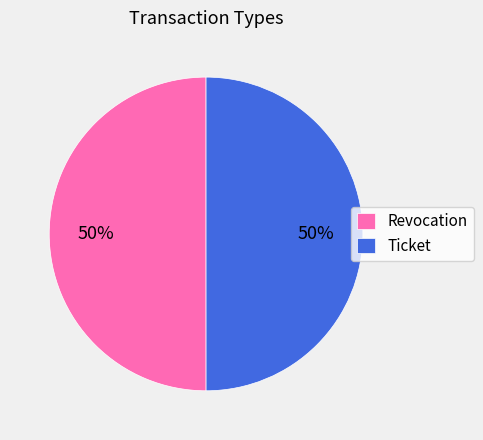

How many slices are in this pie chart?

2